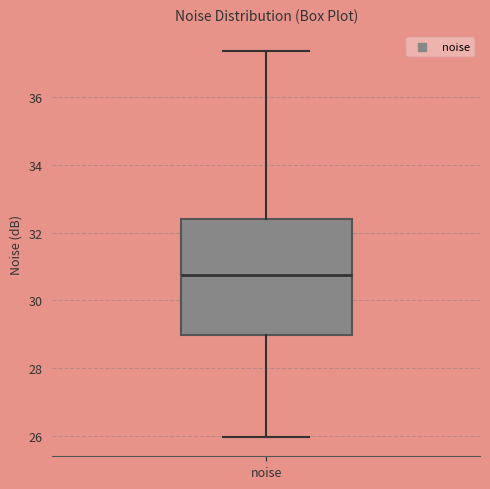

Where is the lower edge of the box for noise on the y-axis? The values are not printed on the chart, so give them approximately, as read against the axis.

29.0